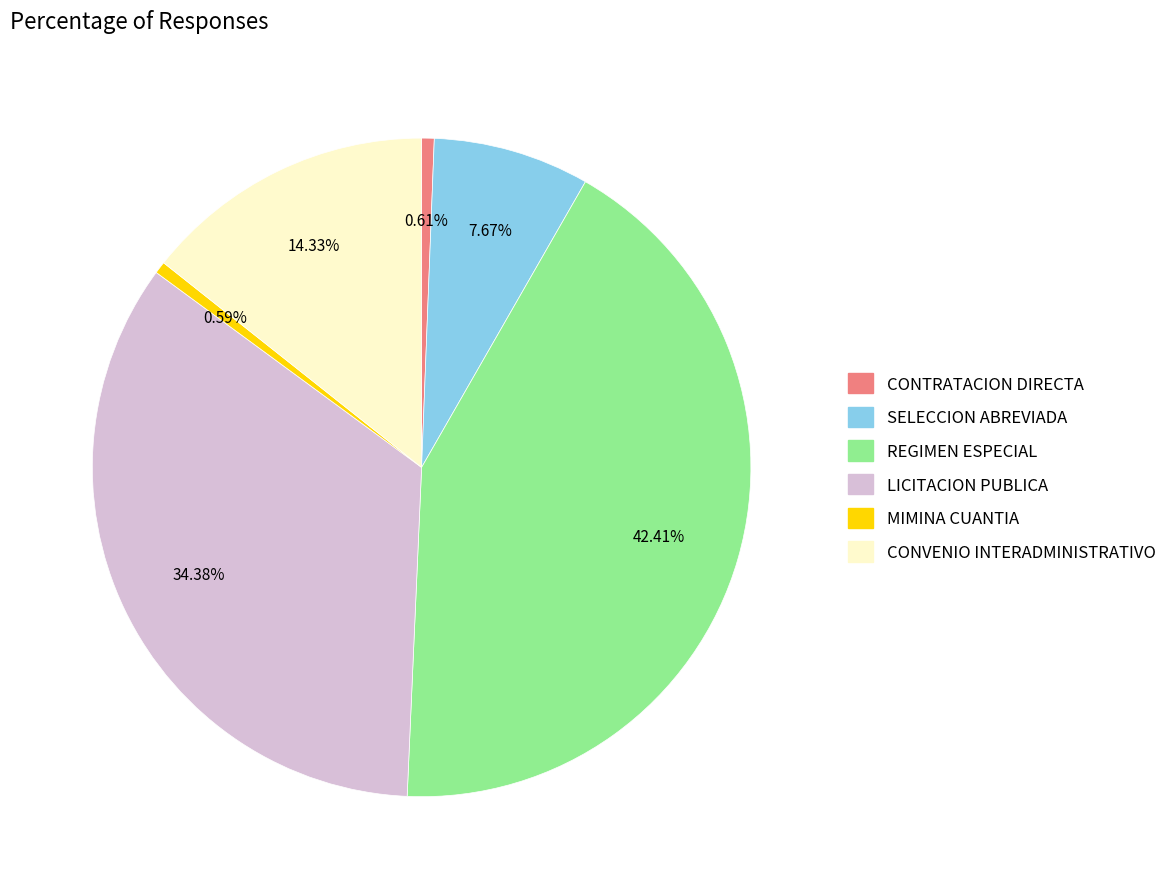

How many slices are in this pie chart?

6